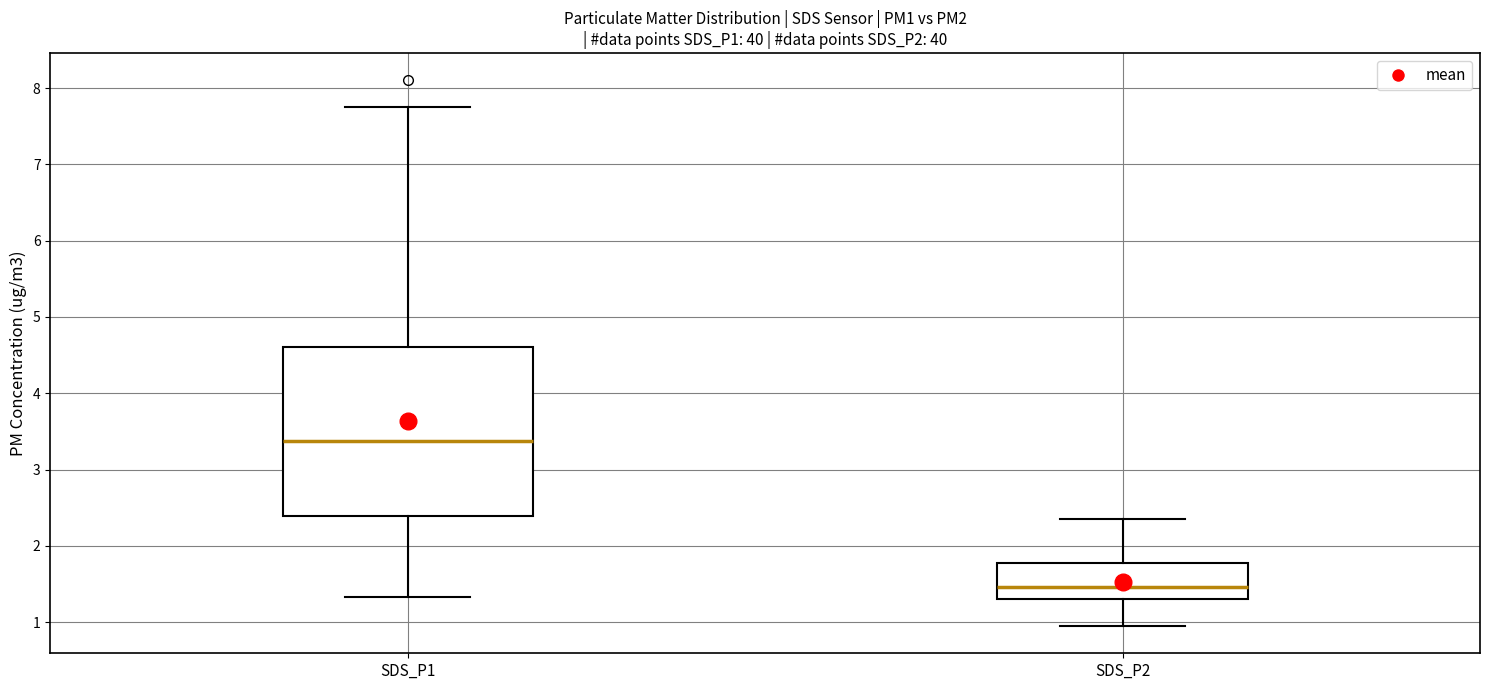

Which box is the tallest, from its lower edge to its upper edge?

SDS_P1